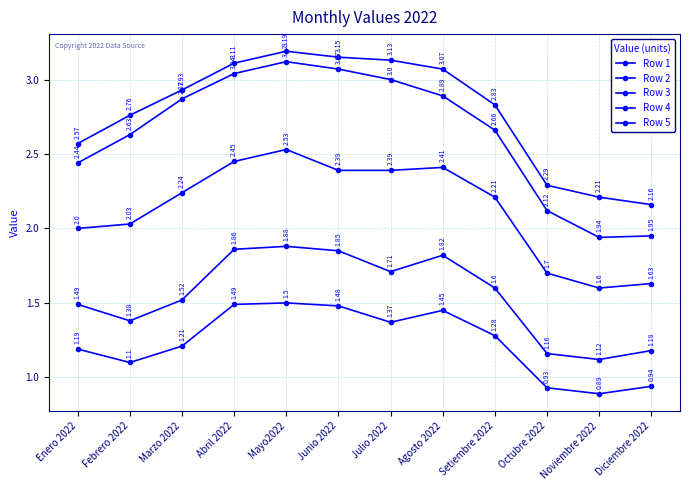

Count the number of categories in the chart.

12